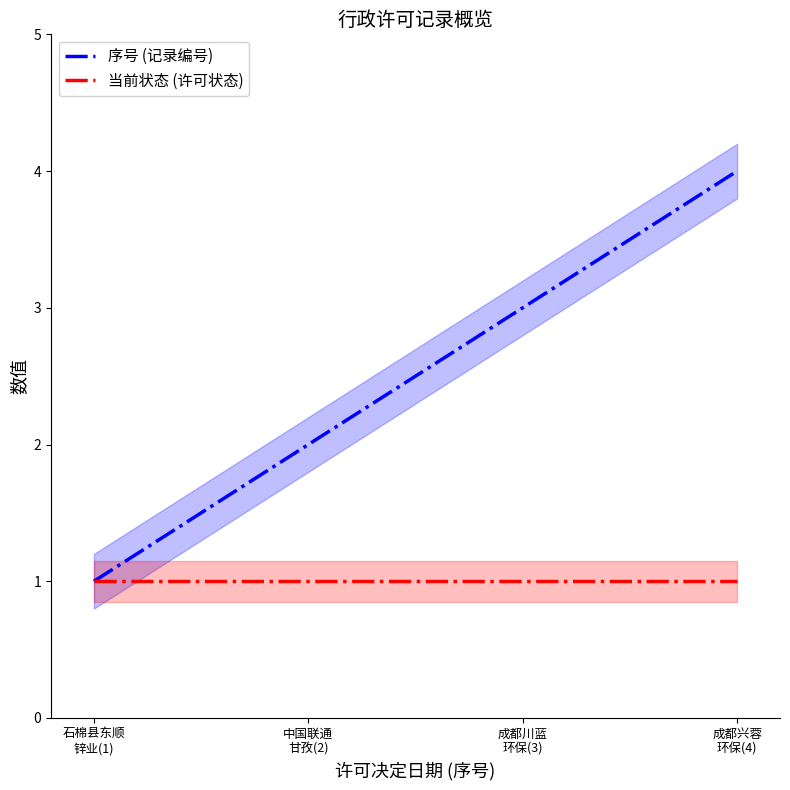

What is the label of the 2nd point from the right?

成都川蓝
环保(3)